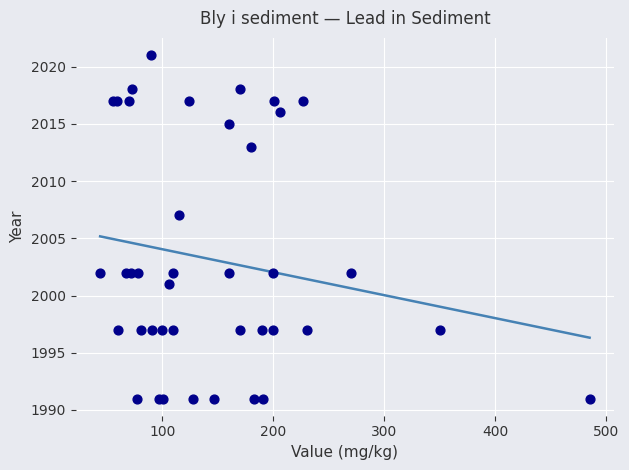

What Y value in the scatter plot is closest to 2006?

2007